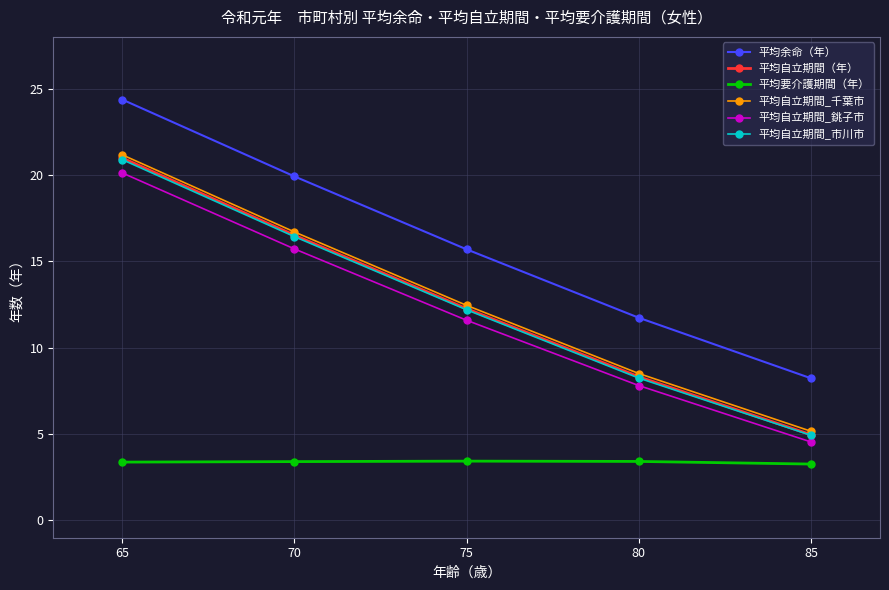

What is the smallest value displayed?

3.3